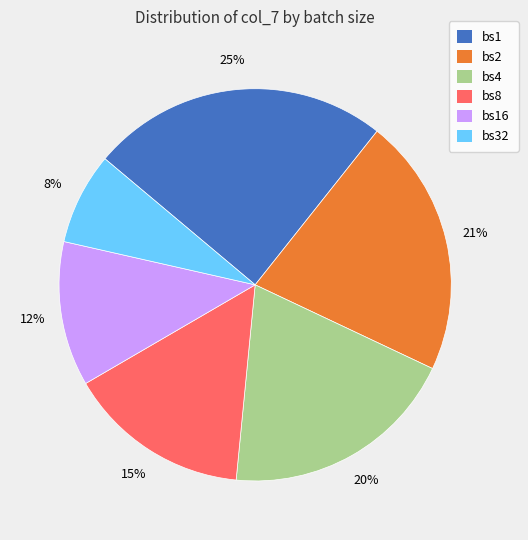

Is there a majority slice in this chart?

No